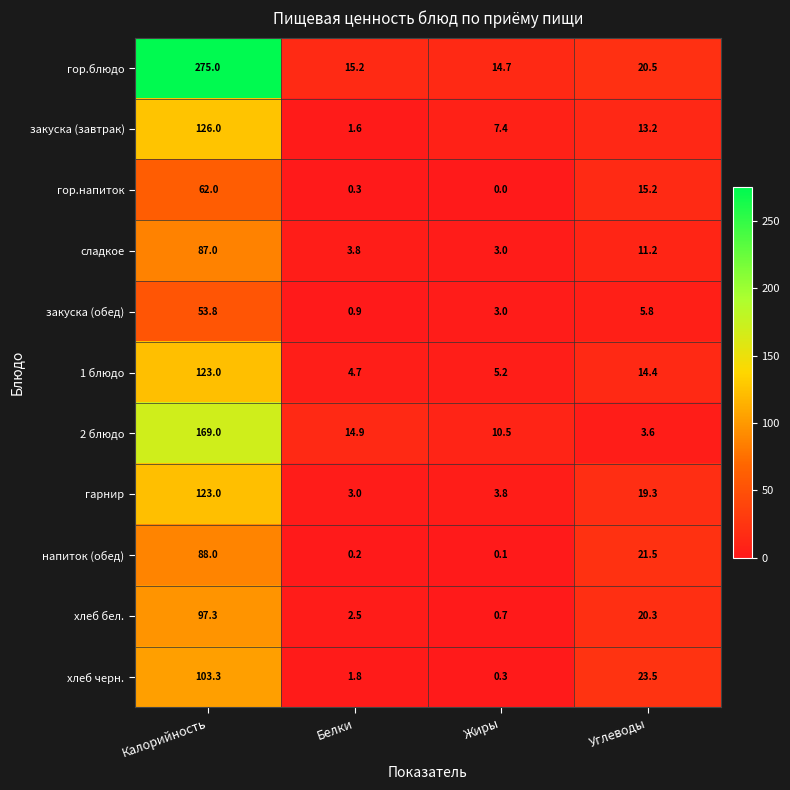

What is the spread (max minus min) of values at Калорийность?

221.2